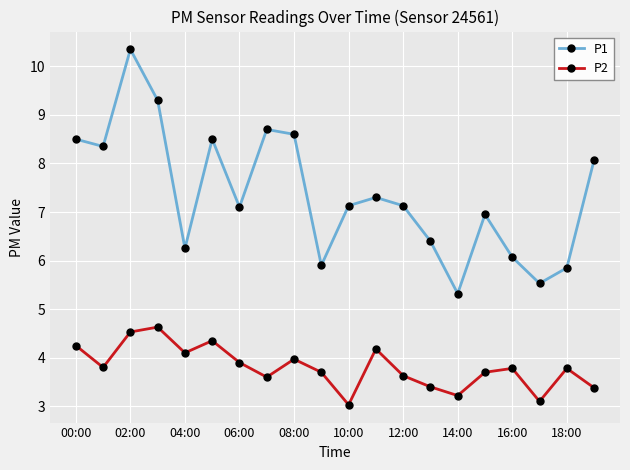

Which series has the largest total across all categories?

P1